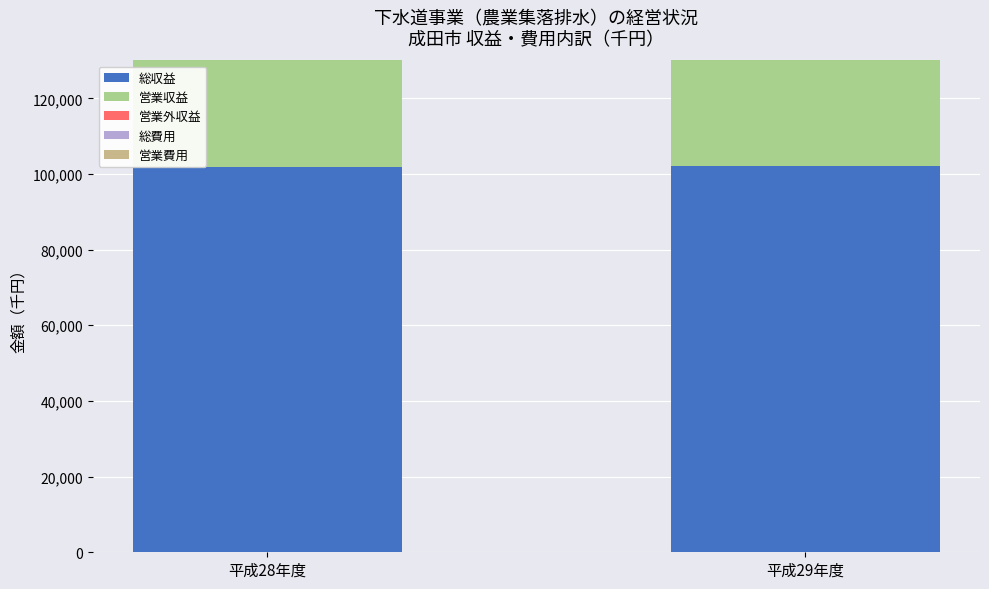

How many 営業外収益 values are between 68273 and 68443?

2